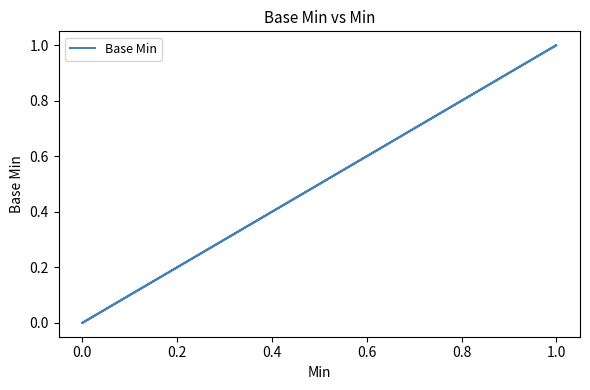

Which has a higher value, 1.0 or 0.0?

1.0